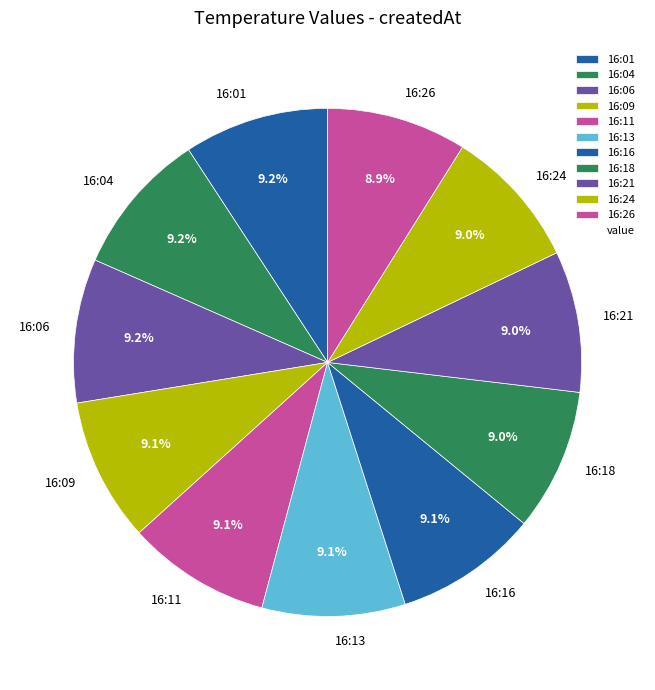

Approximately how many times larger is the value at 16:11 compared to 16:09?

1.0